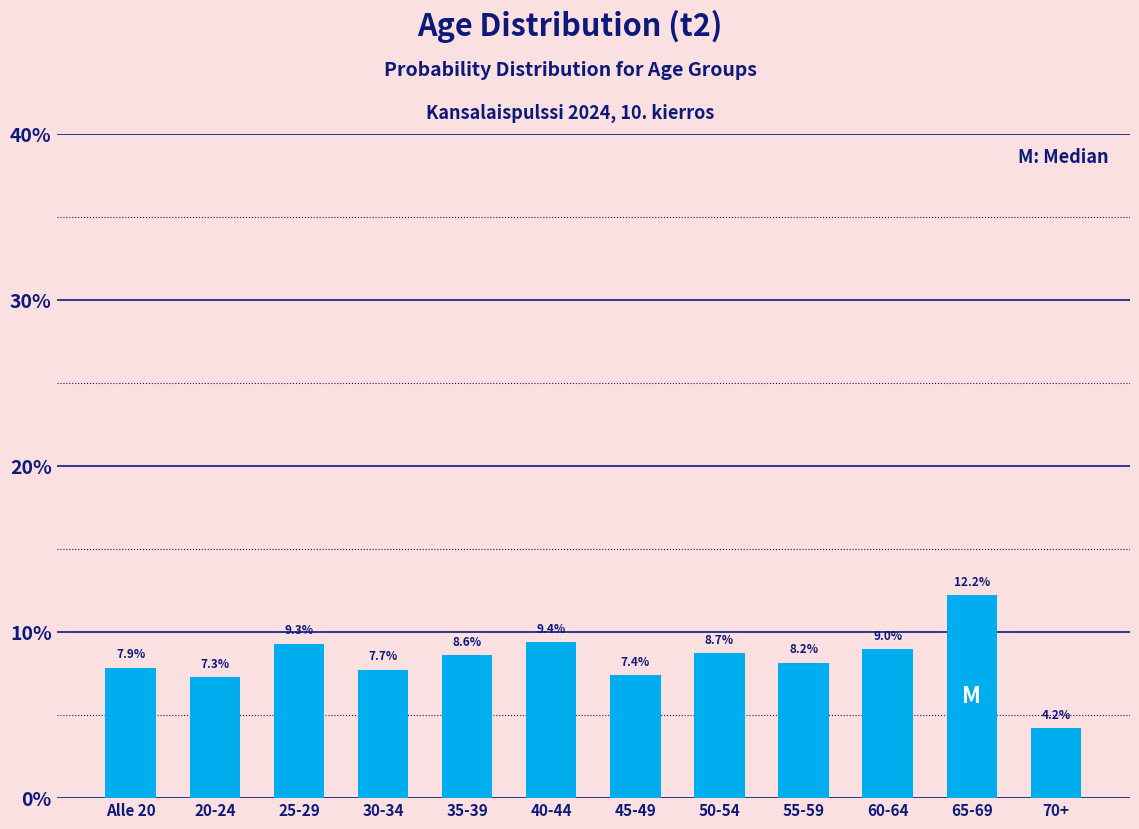

Reading left to right, extract all data points from this chart.

Alle 20=7.9	20-24=7.3	25-29=9.3	30-34=7.7	35-39=8.6	40-44=9.4	45-49=7.4	50-54=8.7	55-59=8.2	60-64=9.0	65-69=12.2	70+=4.2